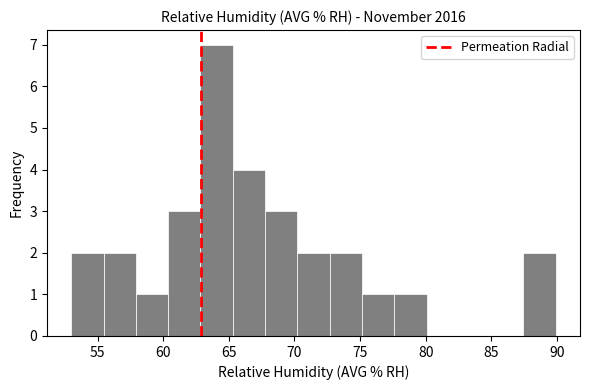

Reading left to right, list every bar in this chart as the range it spans on the x-axis followed by its height. Neither the bar edges nor the heights are printed on the chart, so give them approximately, as read against the axes.

53.0 to 55.5: 2
55.5 to 58.0: 2
58.0 to 60.5: 1
60.5 to 63.0: 3
63.0 to 65.5: 7
65.5 to 68.0: 4
68.0 to 70.0: 3
70.0 to 72.5: 2
72.5 to 75.0: 2
75.0 to 77.5: 1
77.5 to 80.0: 1
80.0 to 82.5: 0
82.5 to 85.0: 0
85.0 to 87.5: 0
87.5 to 90.0: 2